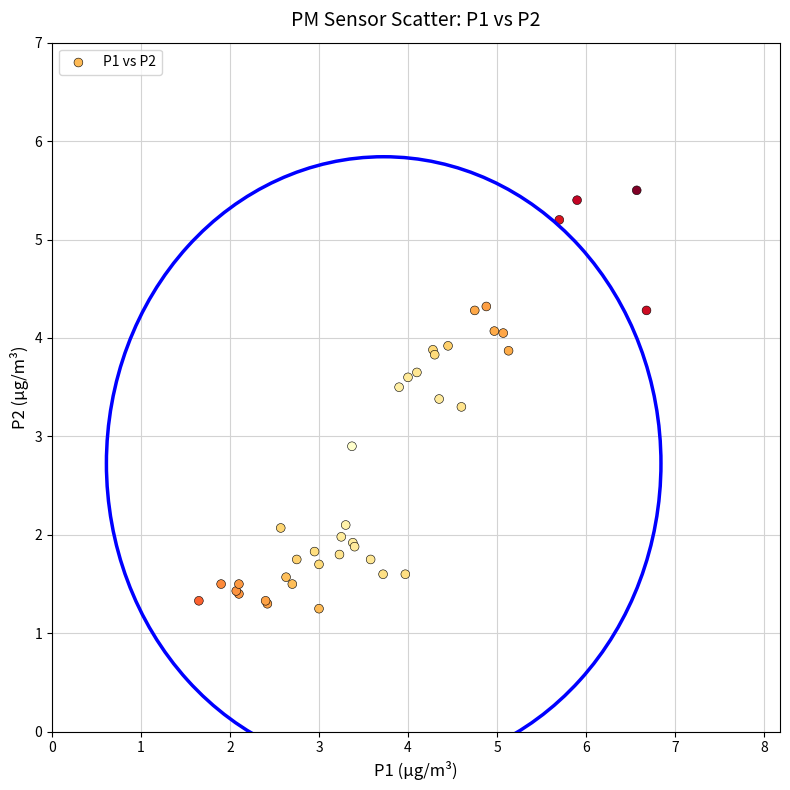

What Y value in the scatter plot is closest to 3?

2.9